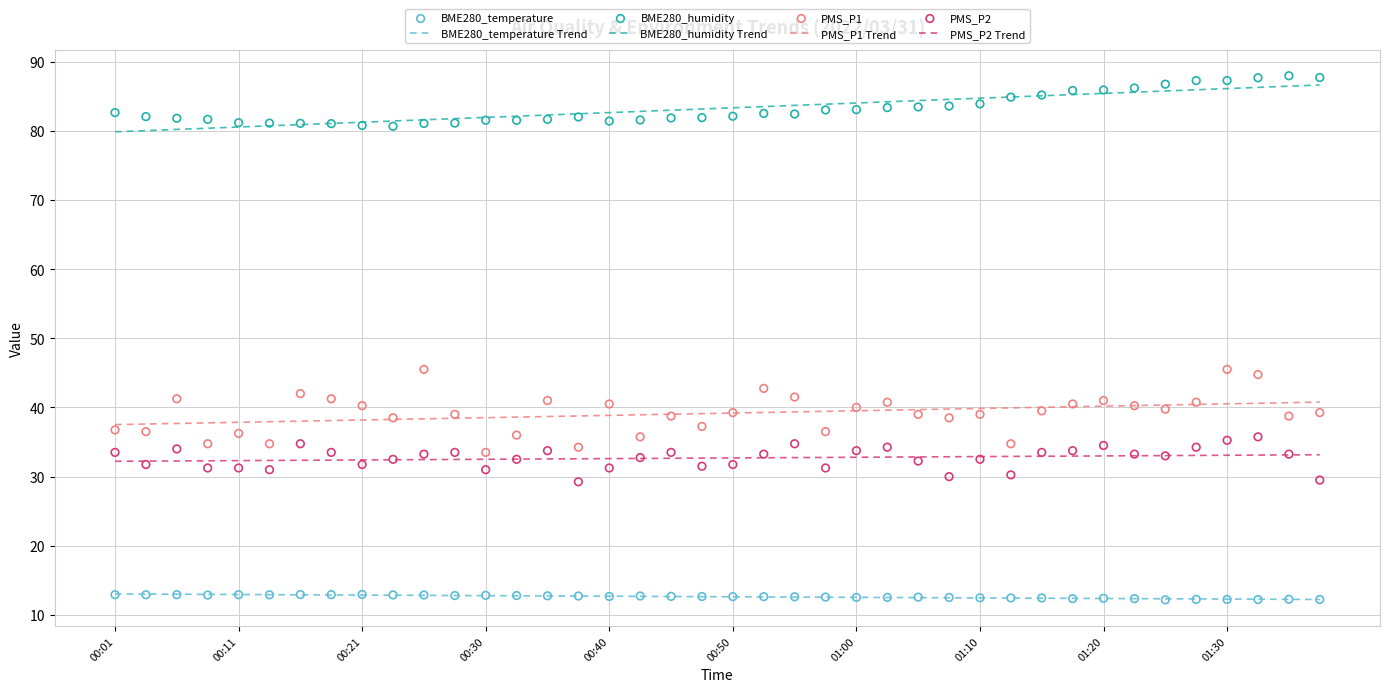

At how many categories does at least one series exceed 31?

40